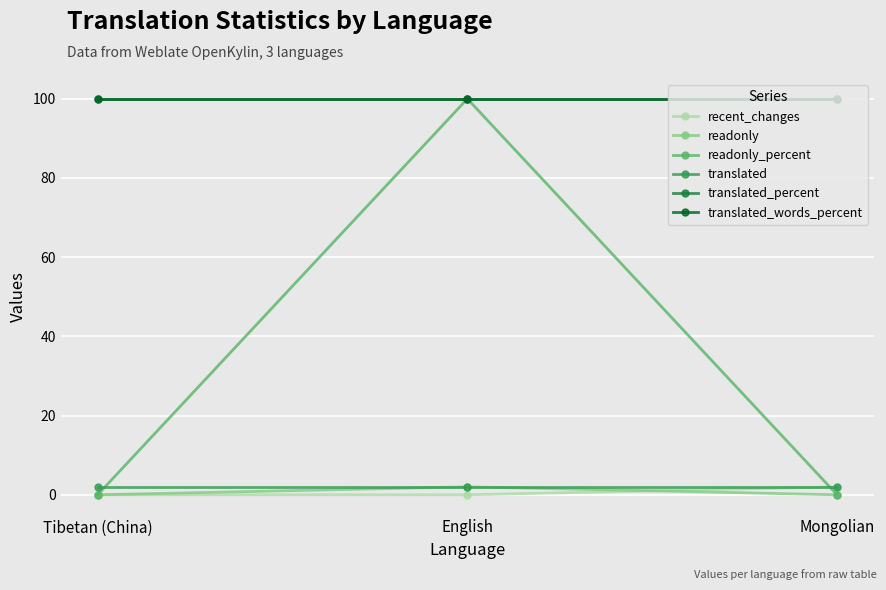

What is the label of the 3rd point from the left?

Mongolian